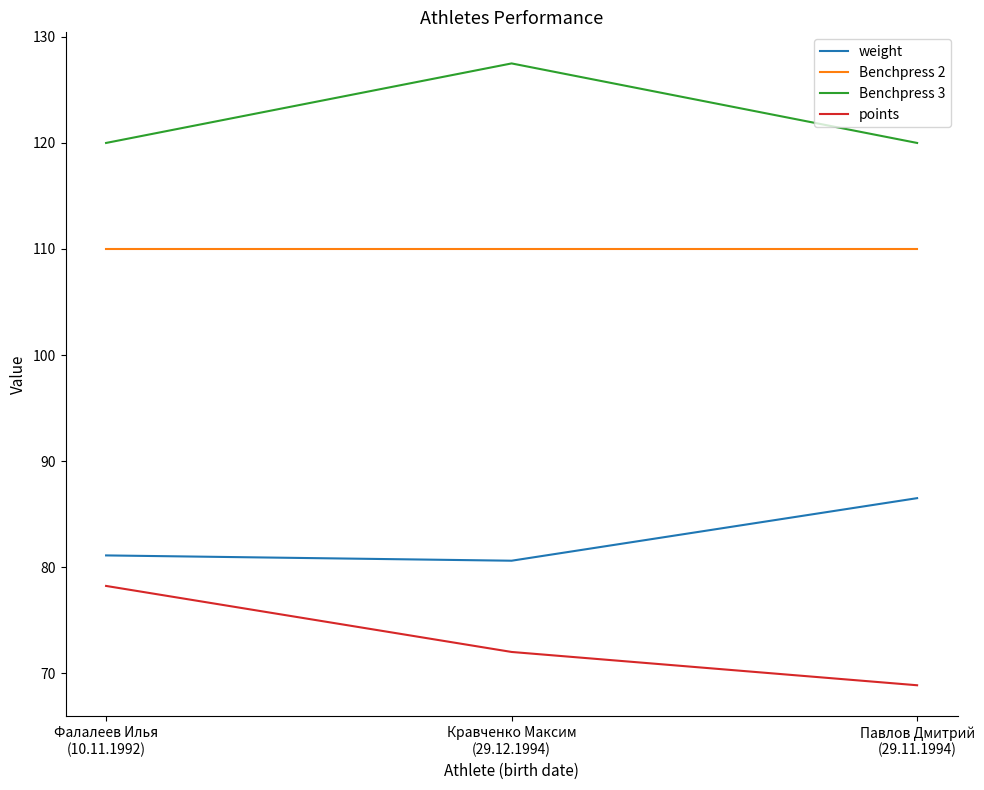

What is the difference between the maximum and second lowest values in the weight series?

5.4